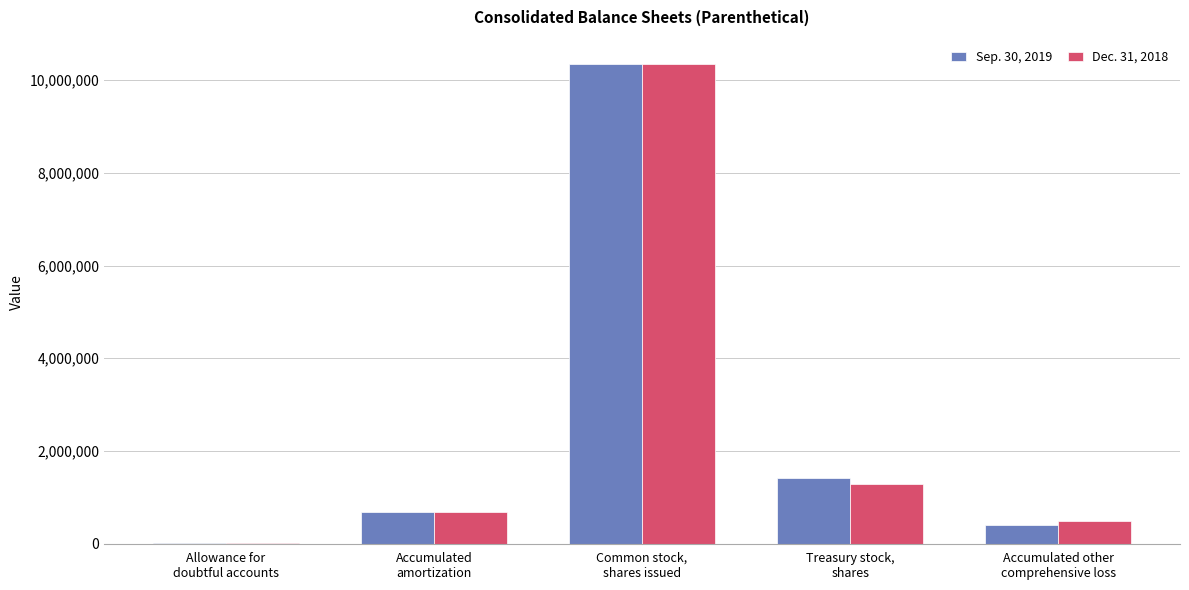

Reading left to right, list all the values displayed in this chart.

Sep. 30, 2019: 17339	692869	10354563	1424376	413019
Dec. 31, 2018: 15703	690869	10353155	1292594	480112